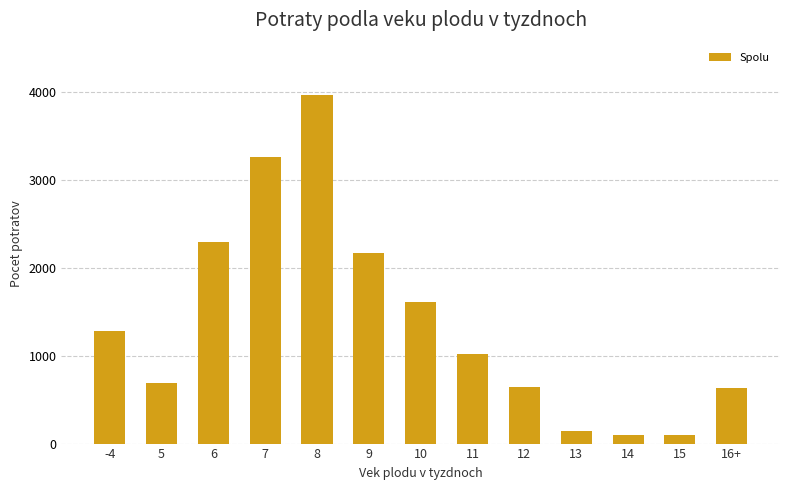

What is the label of the 11th bar from the right?

6